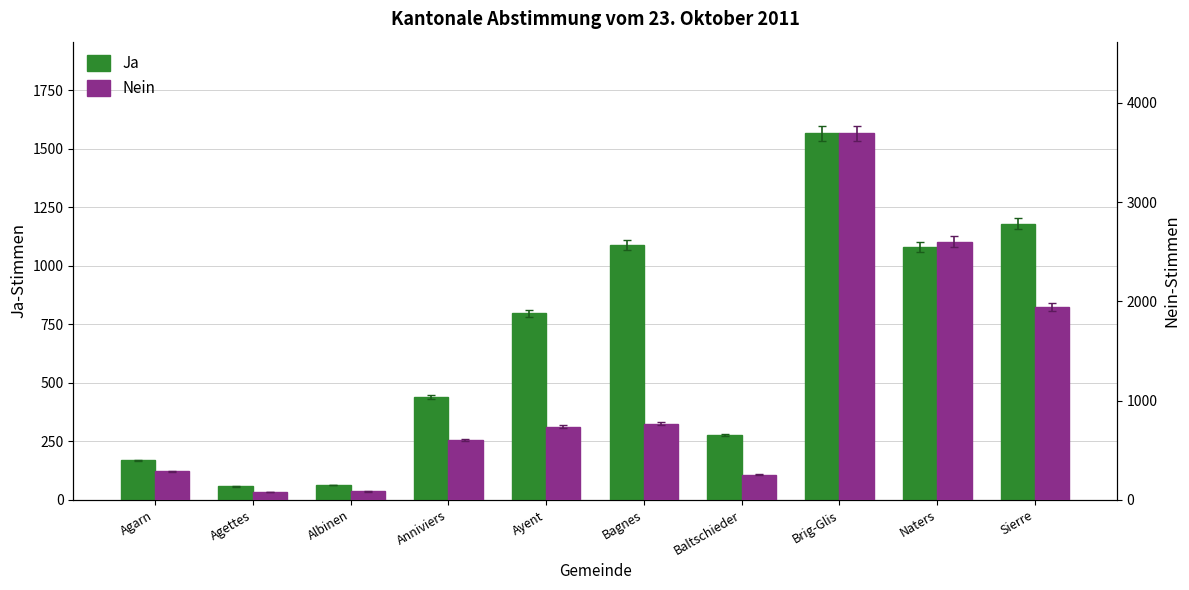

What is the value of the Ja bar at the 2nd from the left?

58